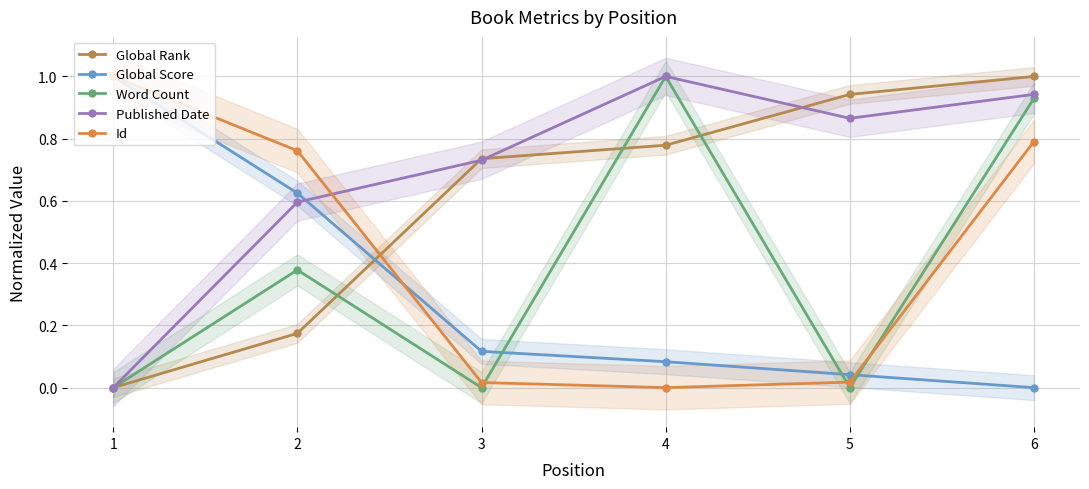

Between which two adjacent categories do Word Count and Global Score first intersect?

3 and 4